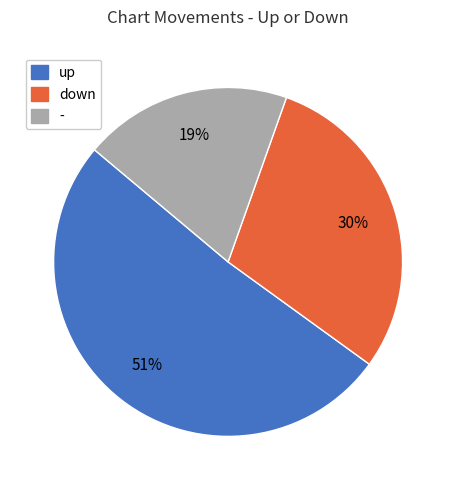

Rank the categories by value from highest to lowest.

up, down, -